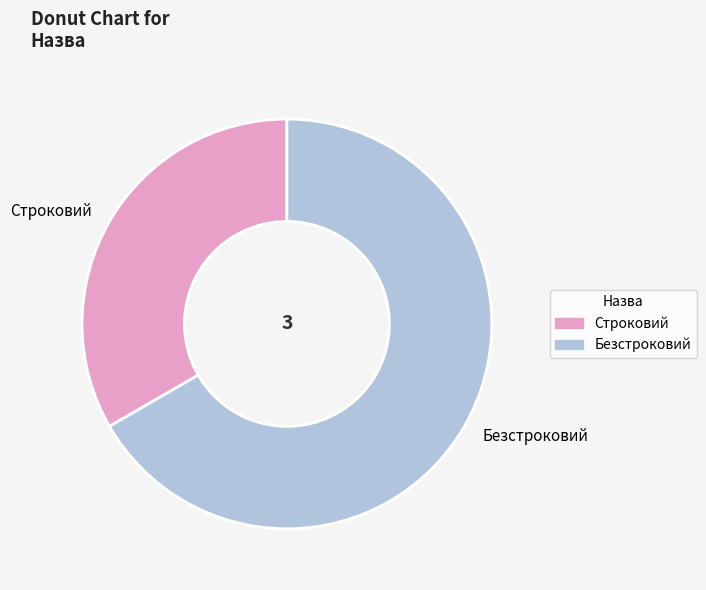

Approximately how many times larger is the value at Безстроковий compared to Строковий?

2.0